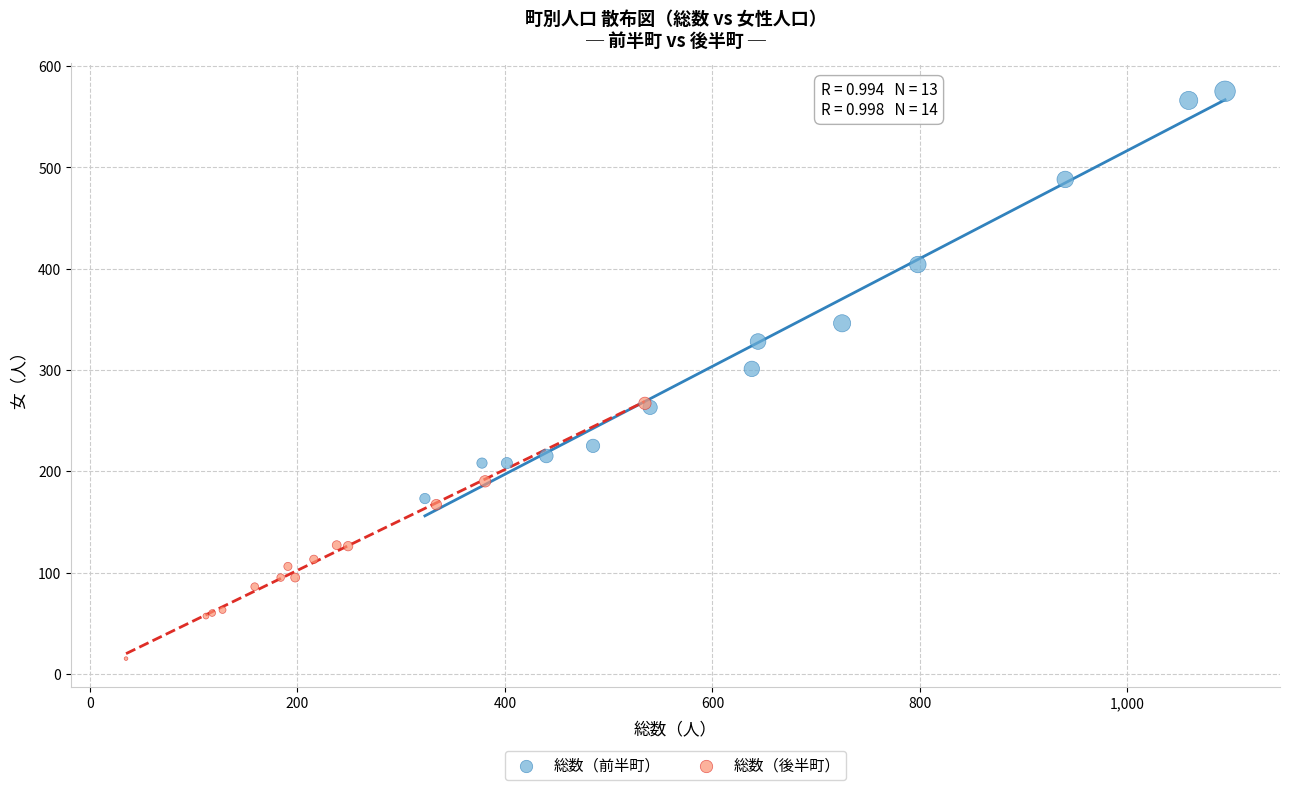

Which series has the largest Y range (max minus min)?

総数（前半町）